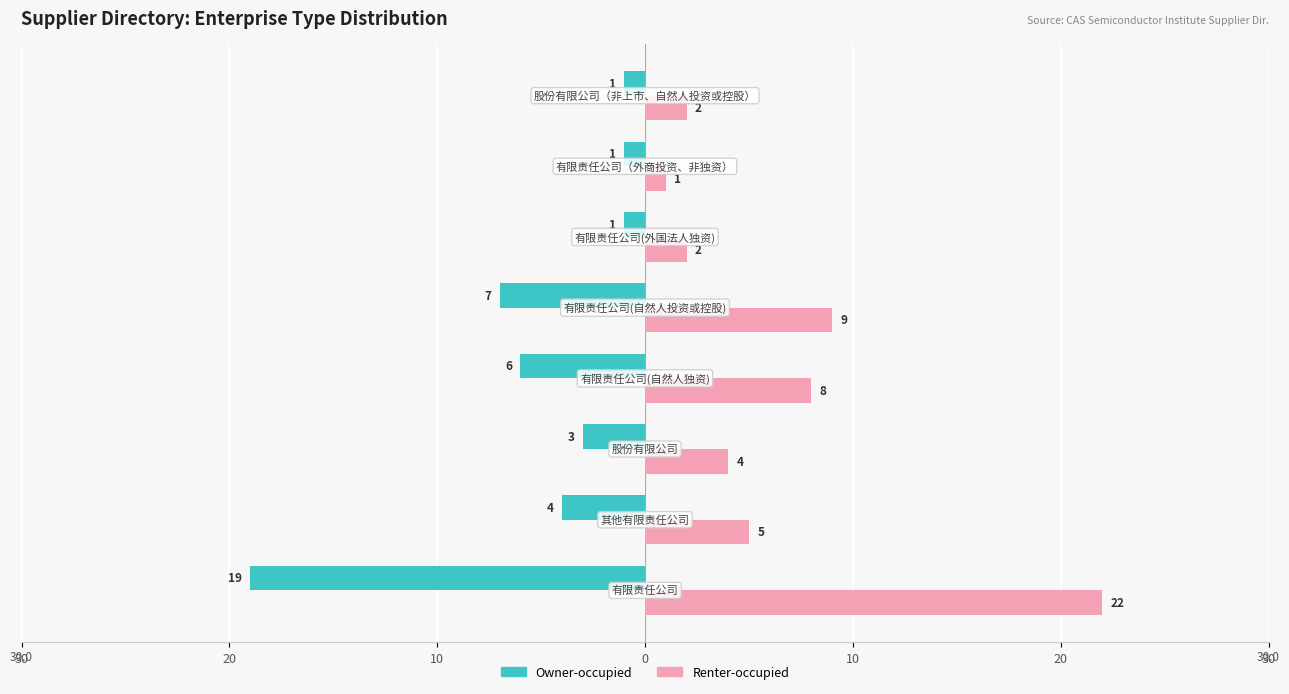

Which series has the largest total across all categories?

Renter-occupied